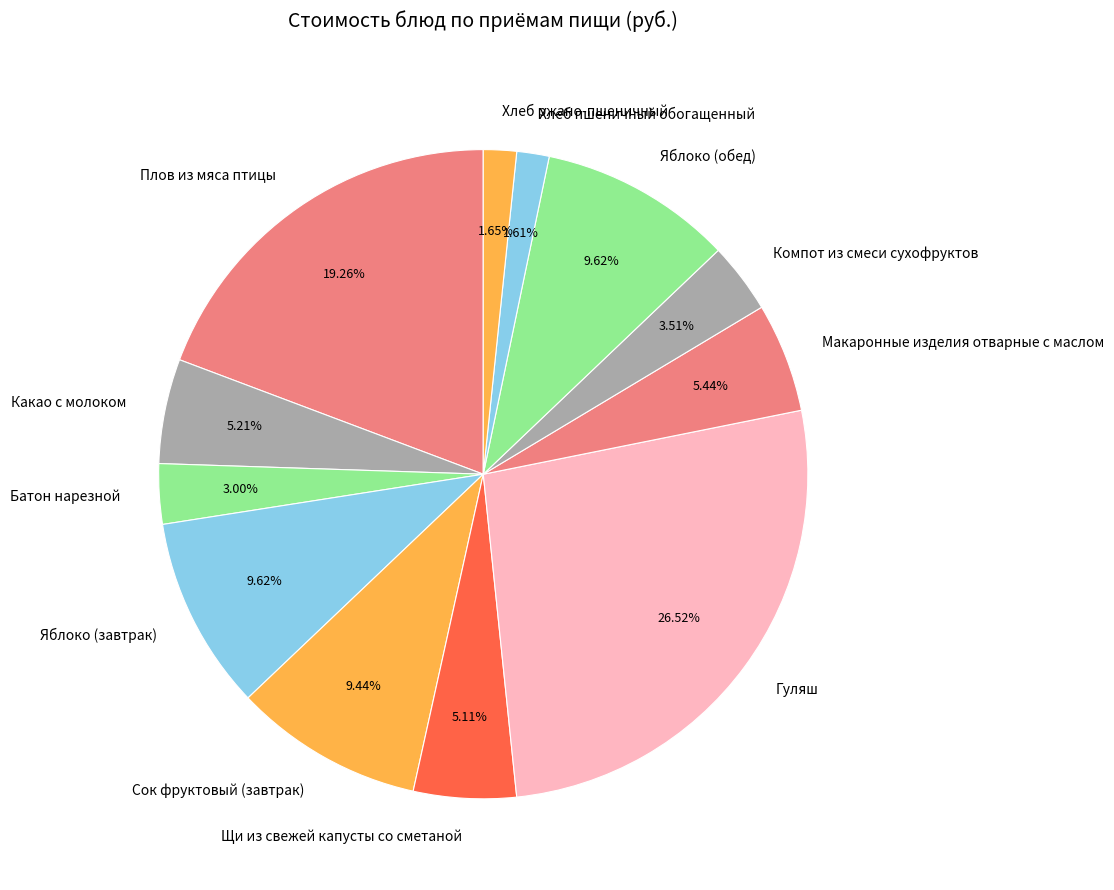

Is it true that Макаронные изделия отварные с маслом is 1% of the pie?

False